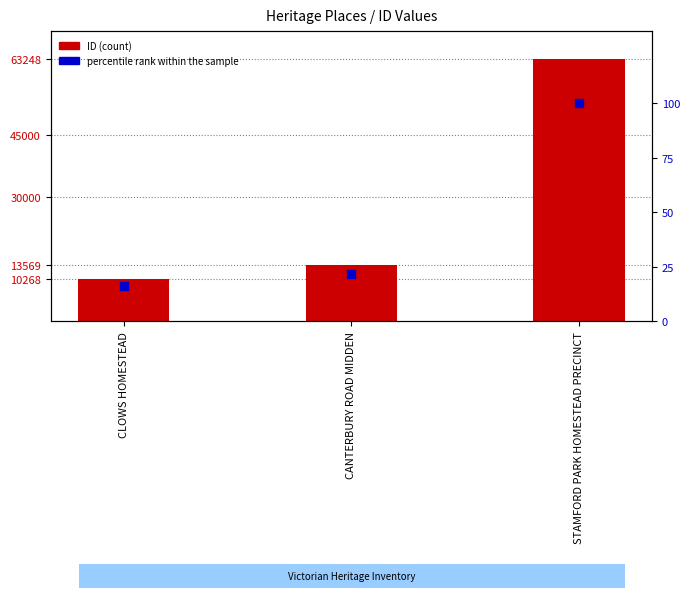

Which series has the largest total across all categories?

ID (count)